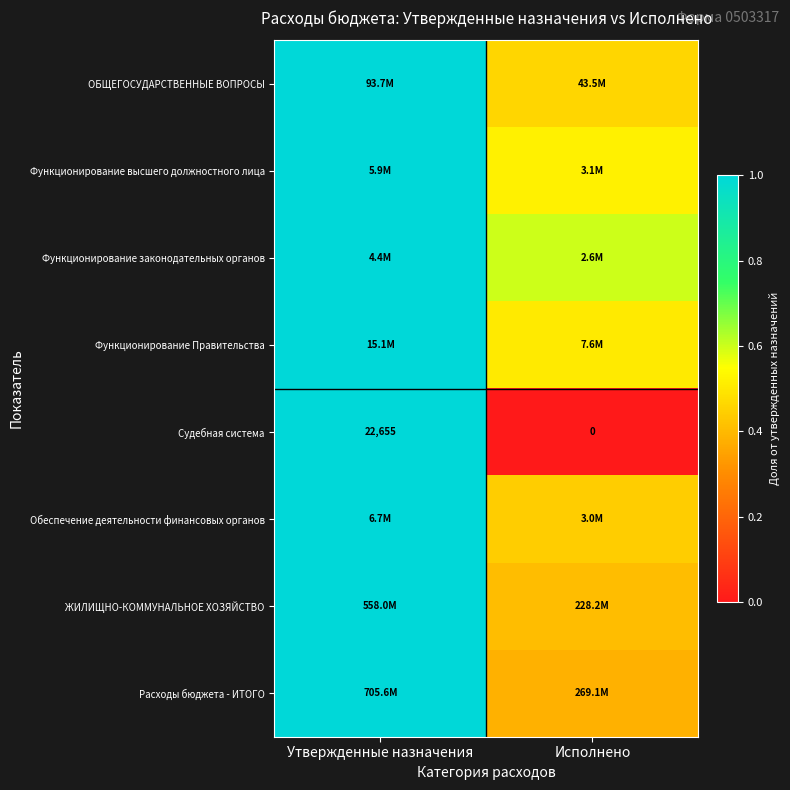

Count the Расходы бюджета - ИТОГО values in the range 0 to 1.

2